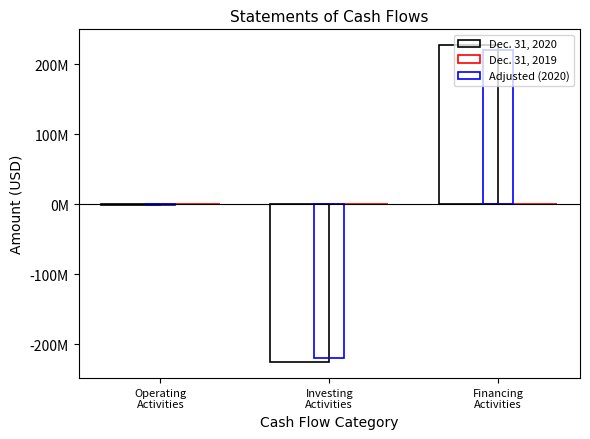

Are the bars horizontal?

No